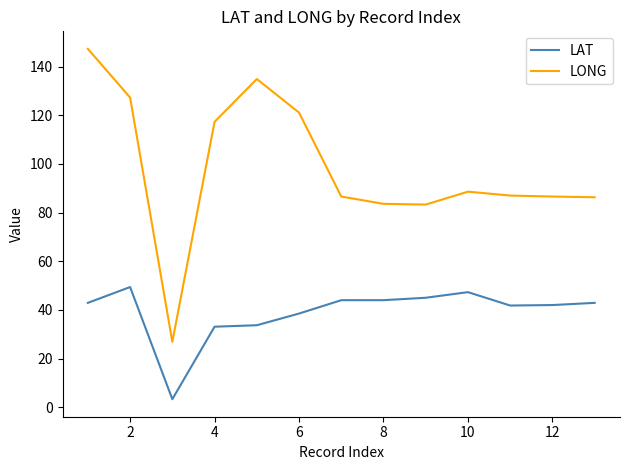

What are all the series names shown in the legend?

LAT, LONG